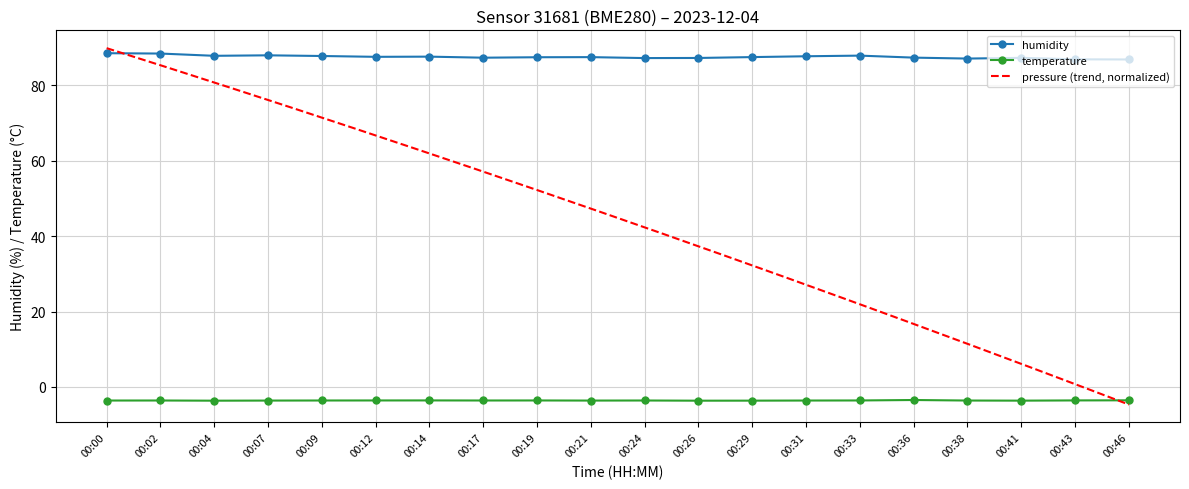

What is the spread (max minus min) of values at 00:12?

91.1